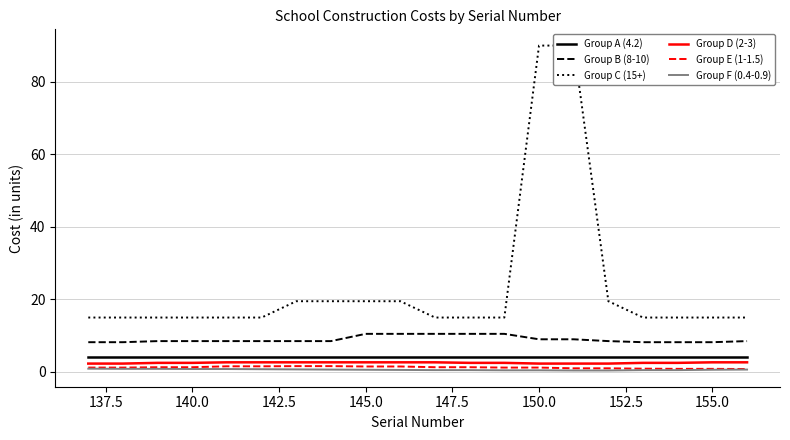

How many lines are shown in the chart?

6